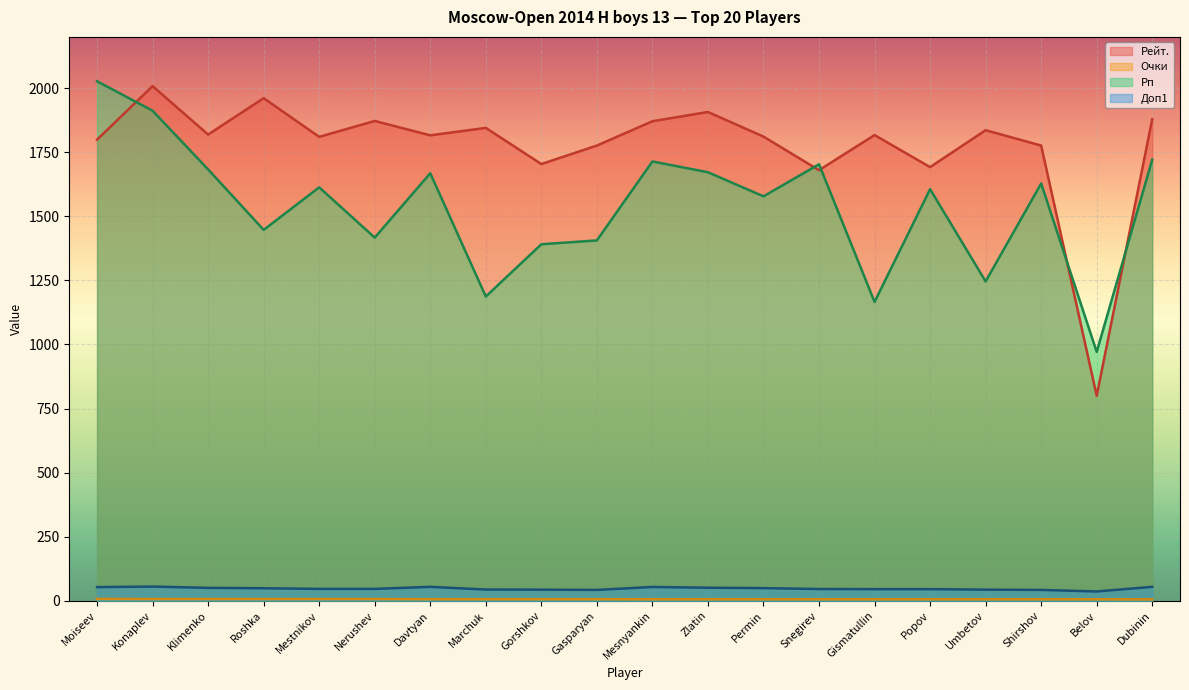

How many distinct data groups are displayed?

4